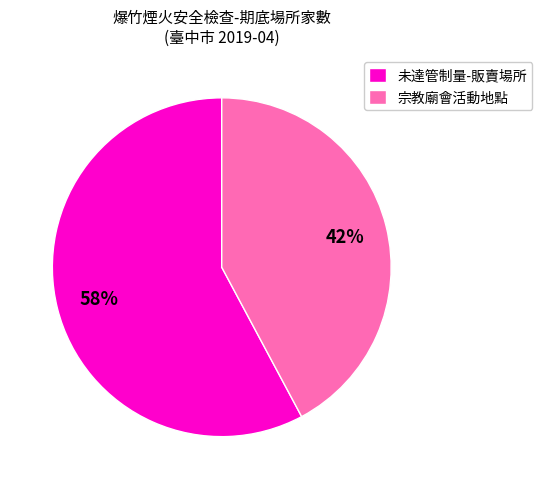

What is the ratio of the value at 未達管制量-販賣場所 to the value at 宗教廟會活動地點?

1.4